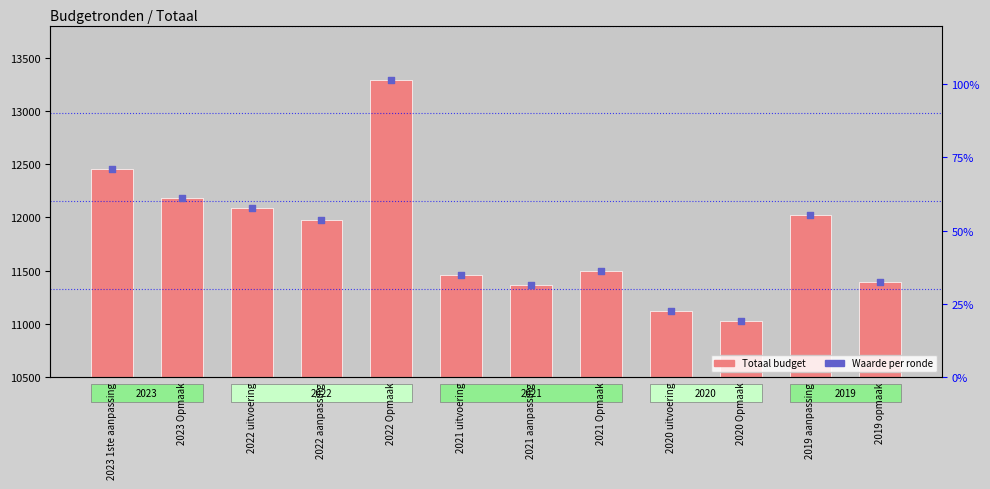

What is the ratio of the value at 2020 uitvoering to the value at 2021 uitvoering?

1.0